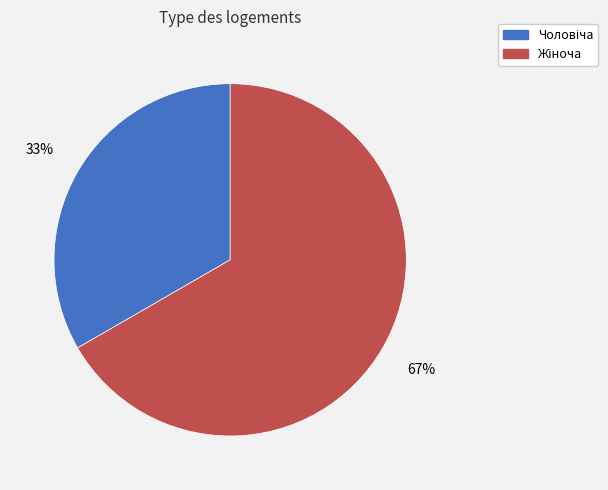

To the nearest percent, what is the average slice percentage?

50%